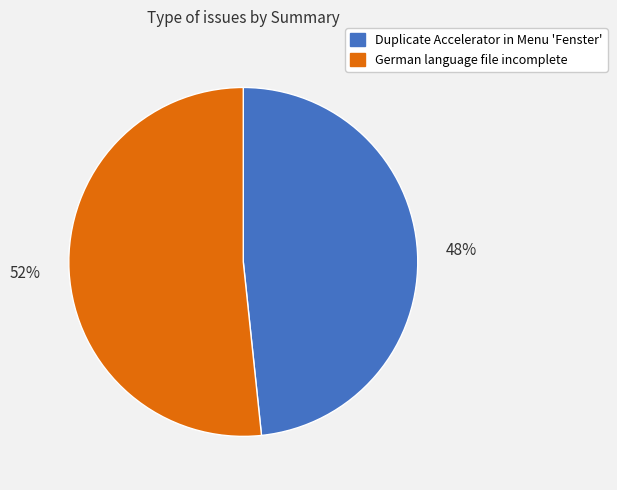

Is it true that German language file incomplete is 45% of the pie?

False